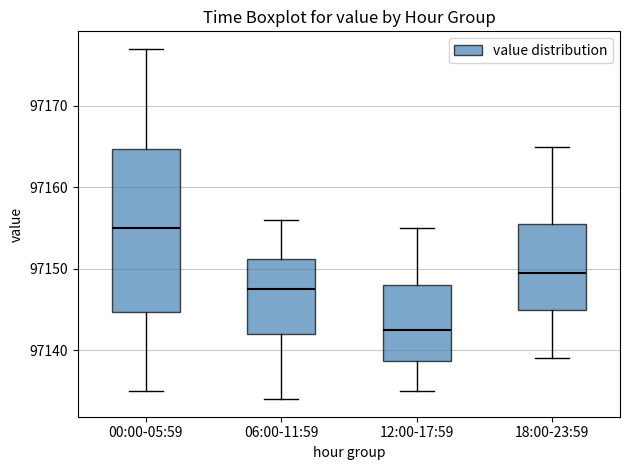

Which box is the tallest, from its lower edge to its upper edge?

00:00-05:59